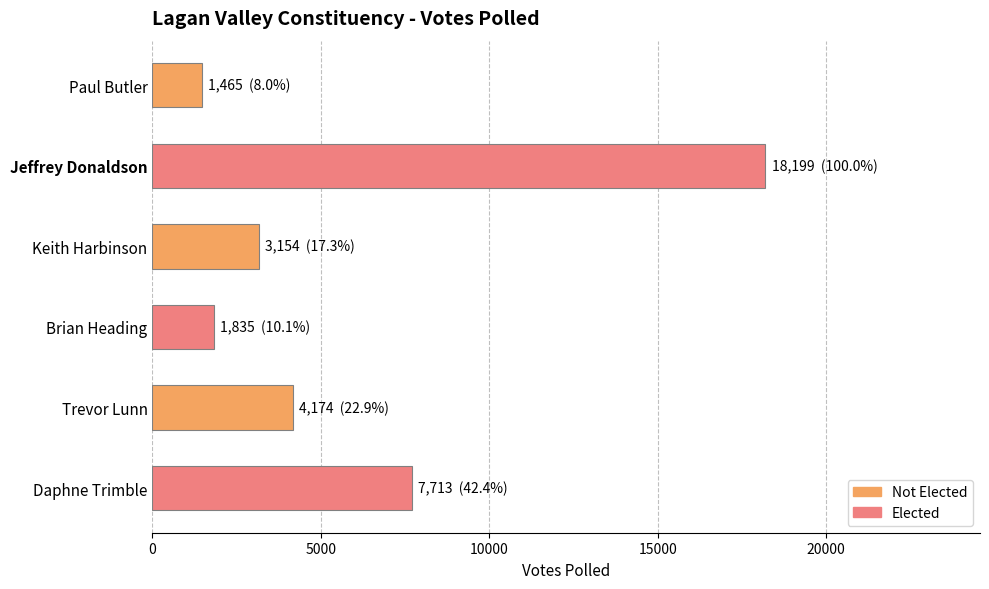

What is the ratio of the value at Trevor Lunn to the value at Paul Butler?

2.8